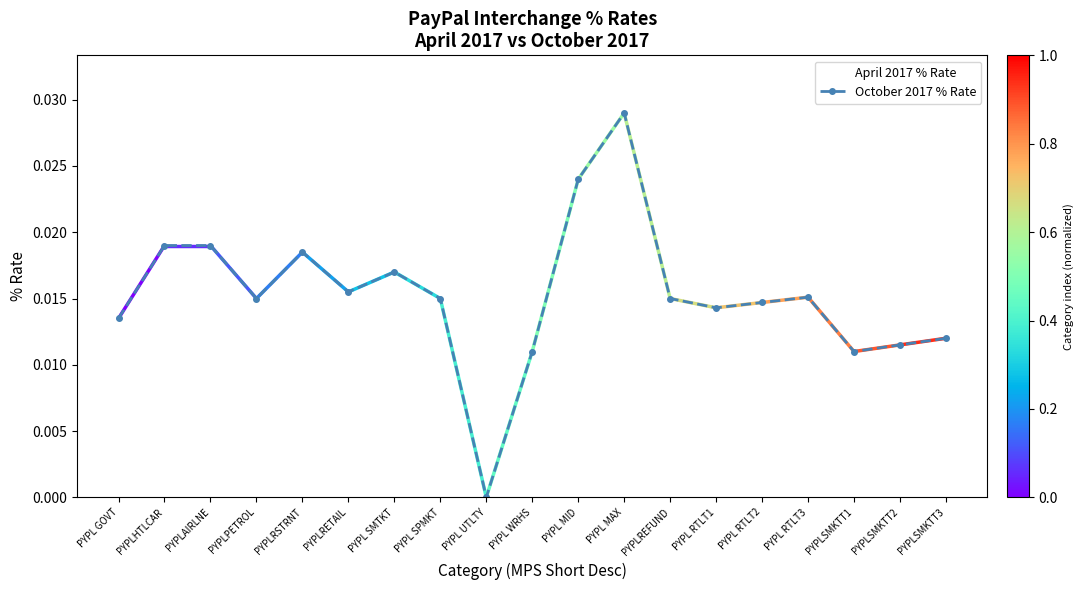

Is the value of April 2017 % Rate at PYPL MID greater than the value of October 2017 % Rate at PYPL WRHS?

Yes